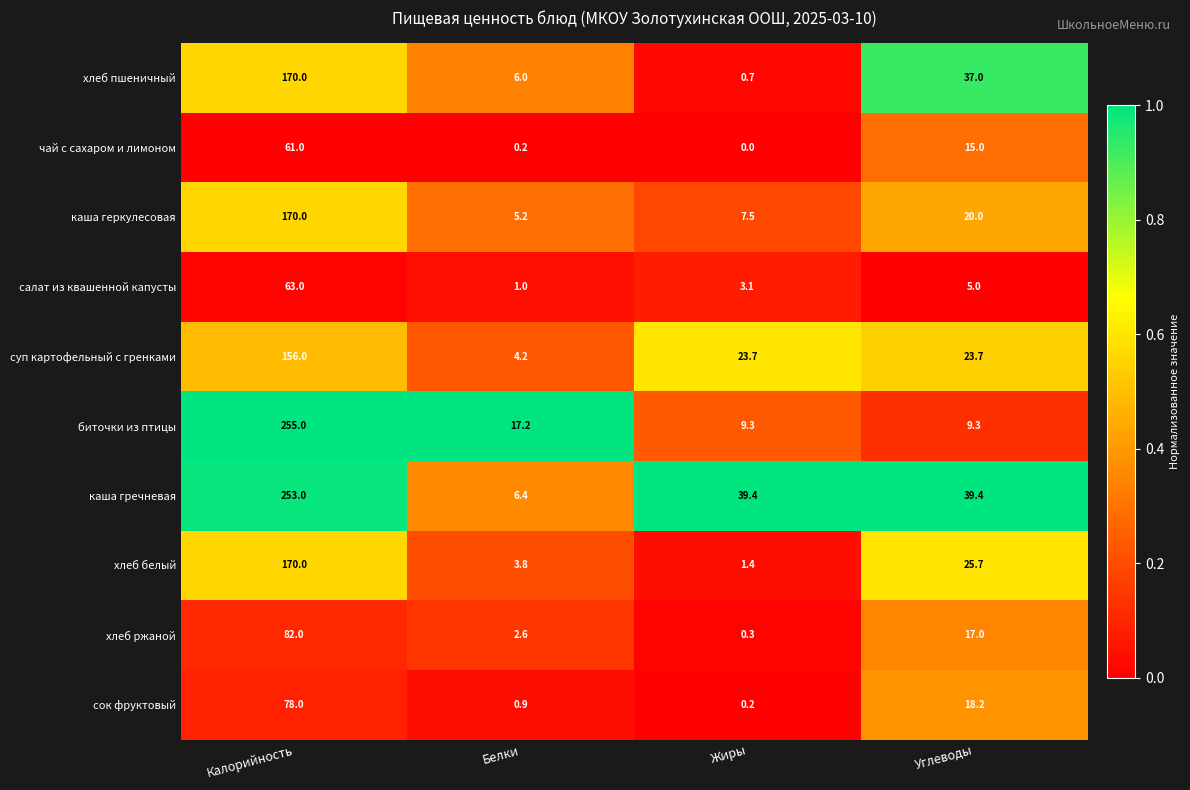

What is the average value of the салат из квашенной капусты series?

18.0